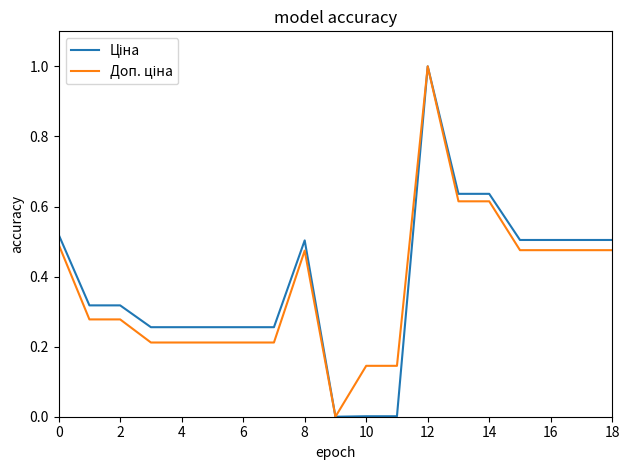

What is the maximum value shown in the chart?

1.0